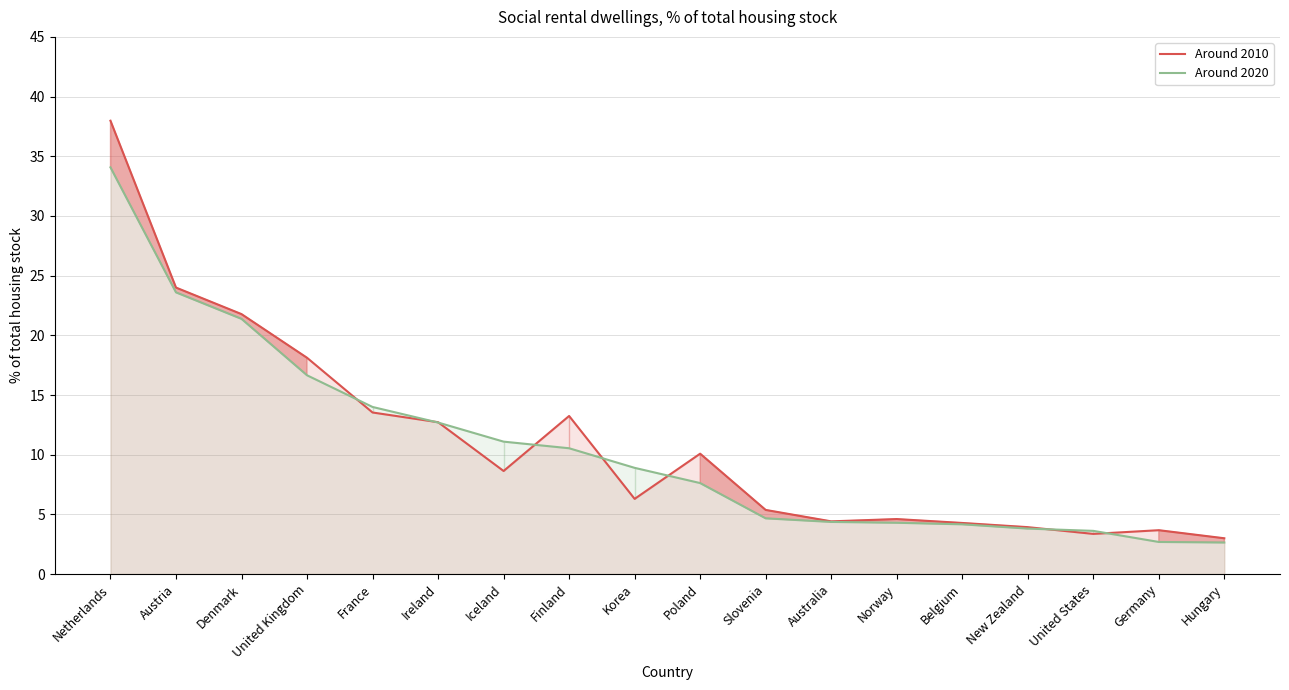

Which has a higher value, Austria or Iceland?

Austria